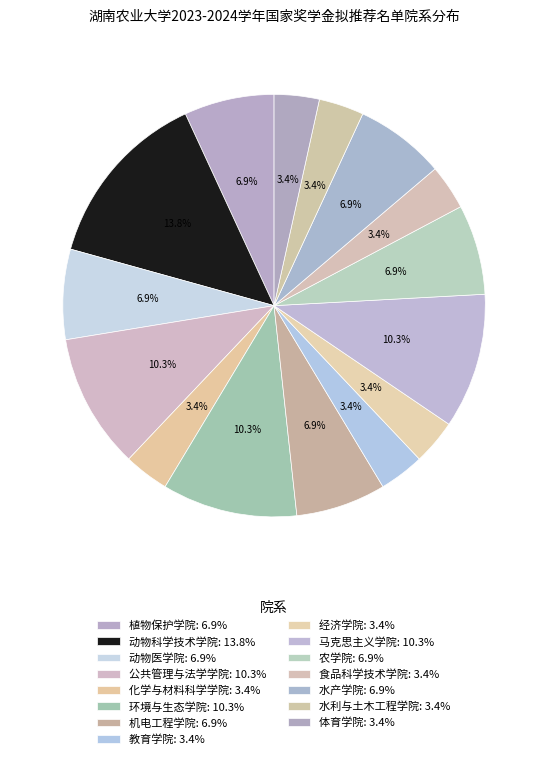

How many segments does this pie chart have?

15